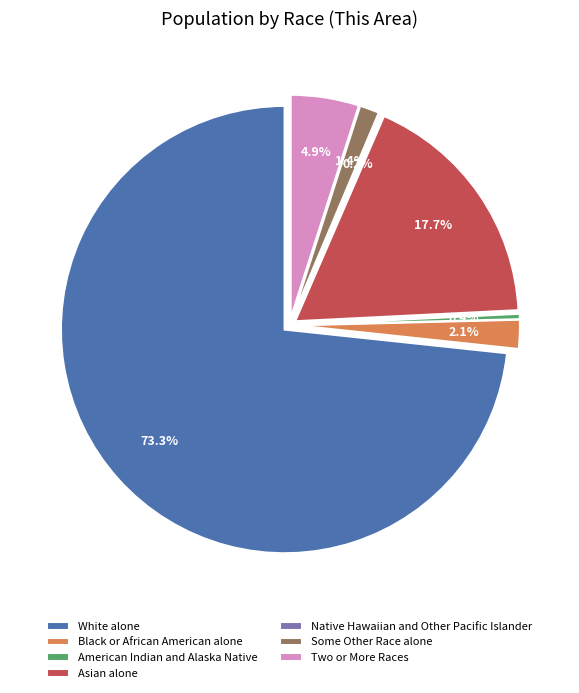

Is it true that American Indian and Alaska Native is 13% of the pie?

False